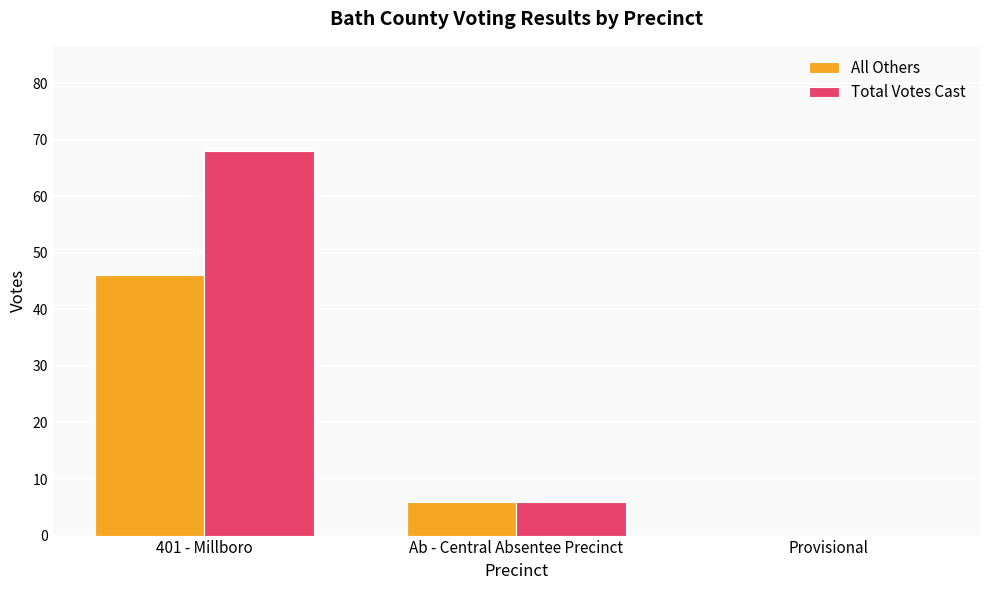

At which category is the sum across all series the highest?

401 - Millboro